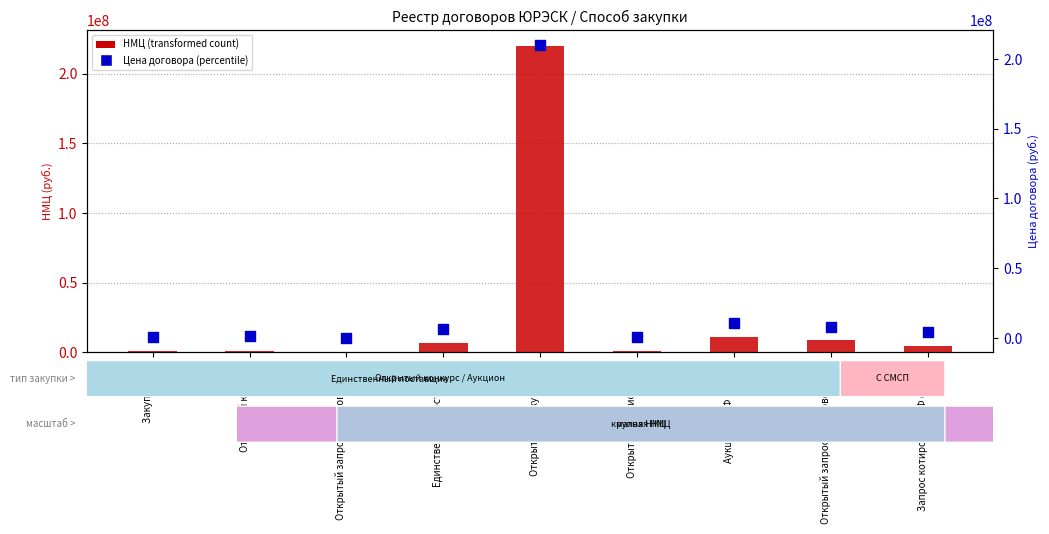

What are all the series names shown in the legend?

НМЦ (transformed count), Цена договора (percentile)